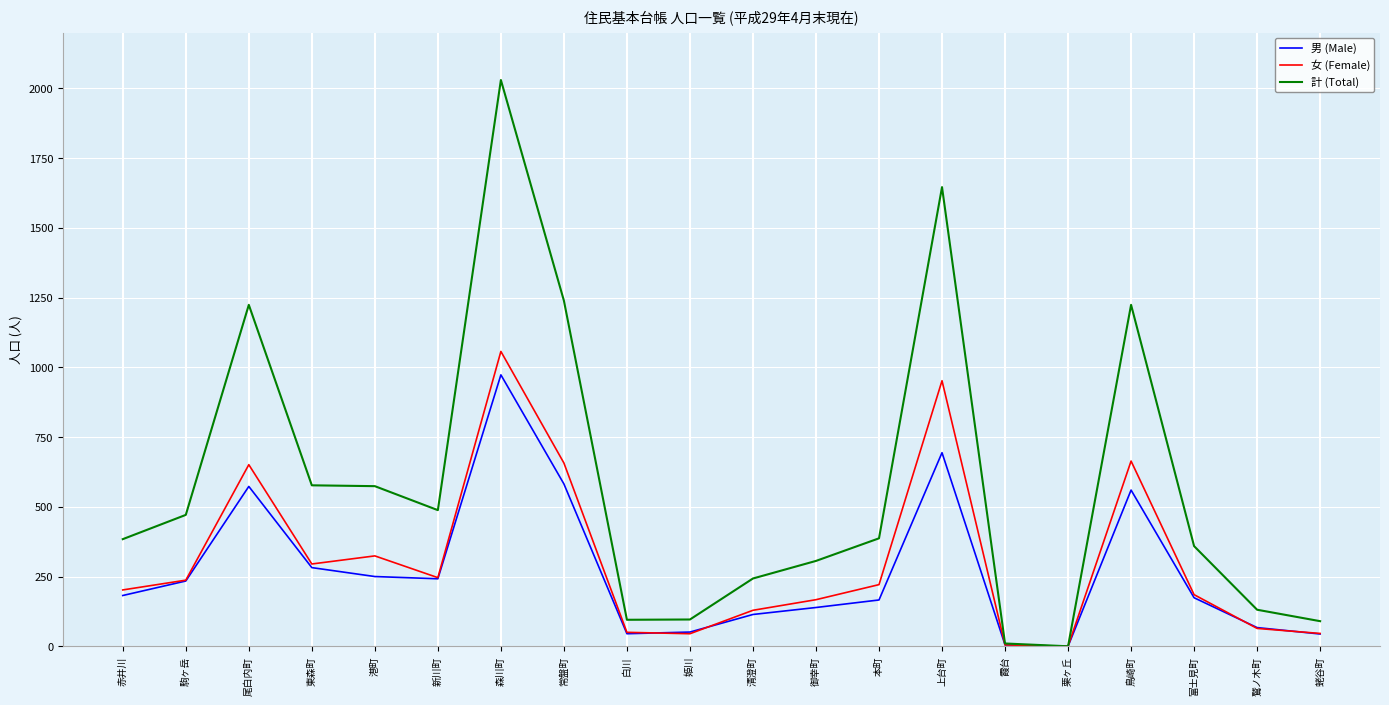

Is the value of 男 (Male) at 栗ヶ丘 greater than the value of 計 (Total) at 上台町?

No